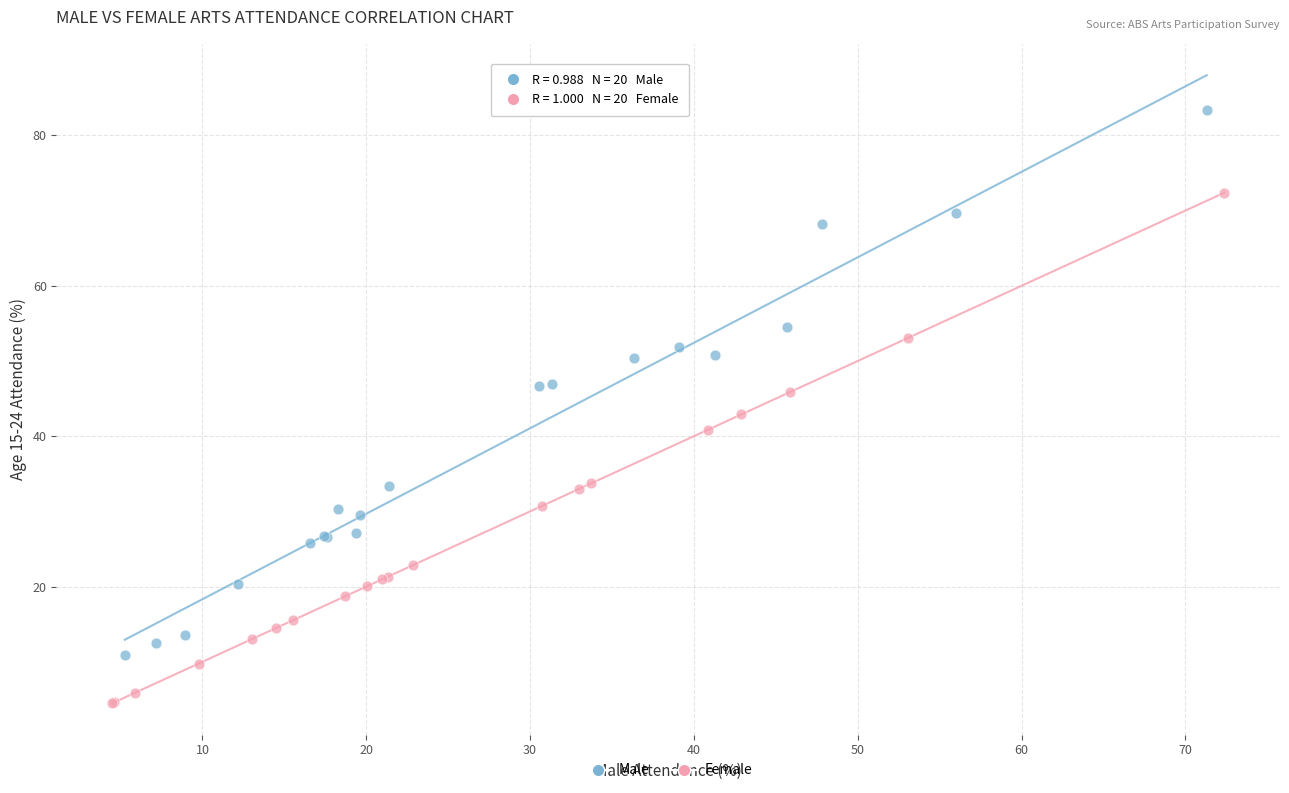

Which series contains the lowest Y value?

Female